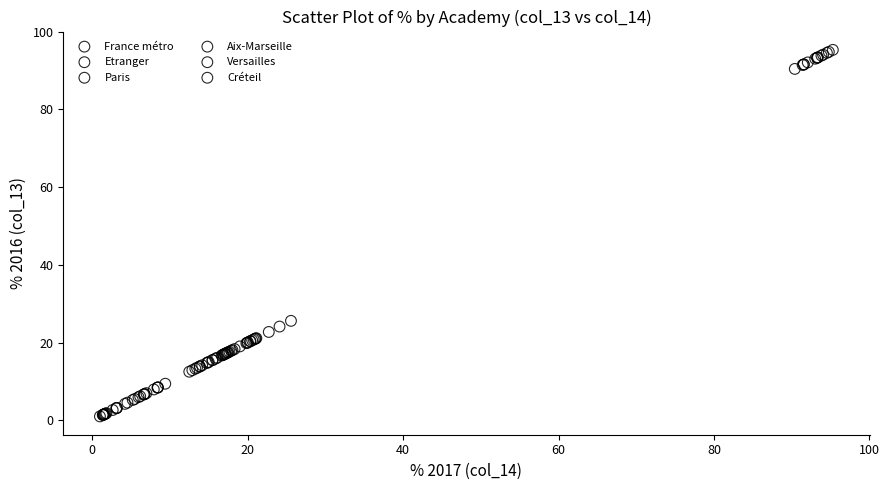

Which series reaches the minimum Y coordinate?

Aix-Marseille